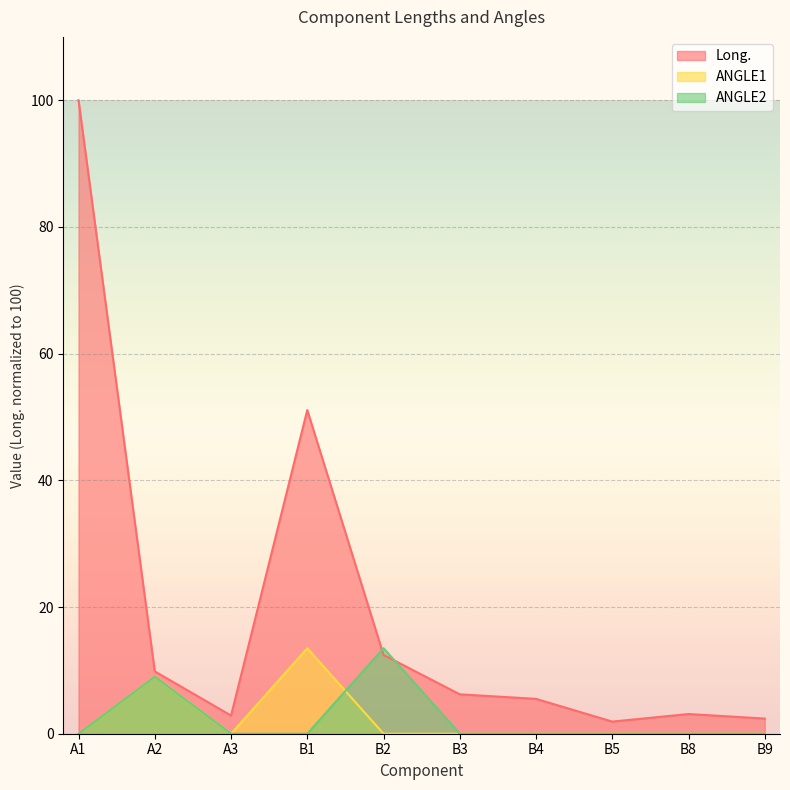

Where do Long. and ANGLE2 first cross each other?

B1 and B2